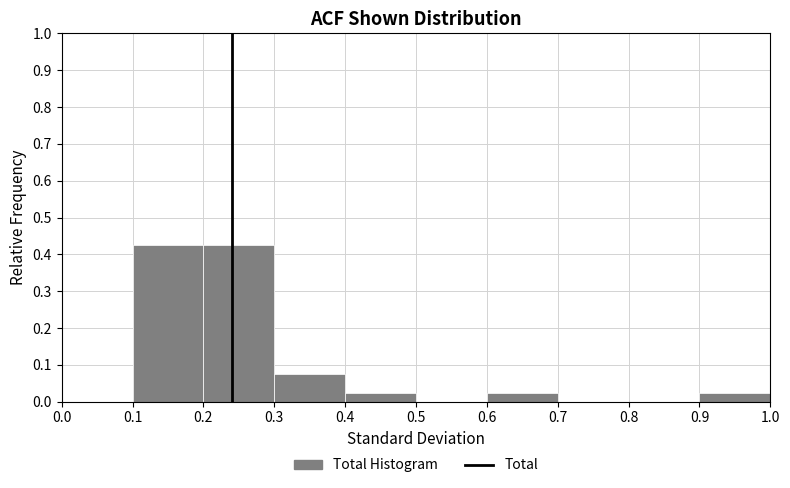

Reading left to right, list every bar in this chart as the range it spans on the x-axis followed by its height. The values are not printed on the chart, so give them approximately, as read against the axis.

0.0 to 0.1: 0
0.1 to 0.2: 0.43
0.2 to 0.3: 0.43
0.3 to 0.4: 0.08
0.4 to 0.5: 0.03
0.5 to 0.6: 0
0.6 to 0.7: 0.03
0.7 to 0.8: 0
0.8 to 0.9: 0
0.9 to 1.0: 0.03